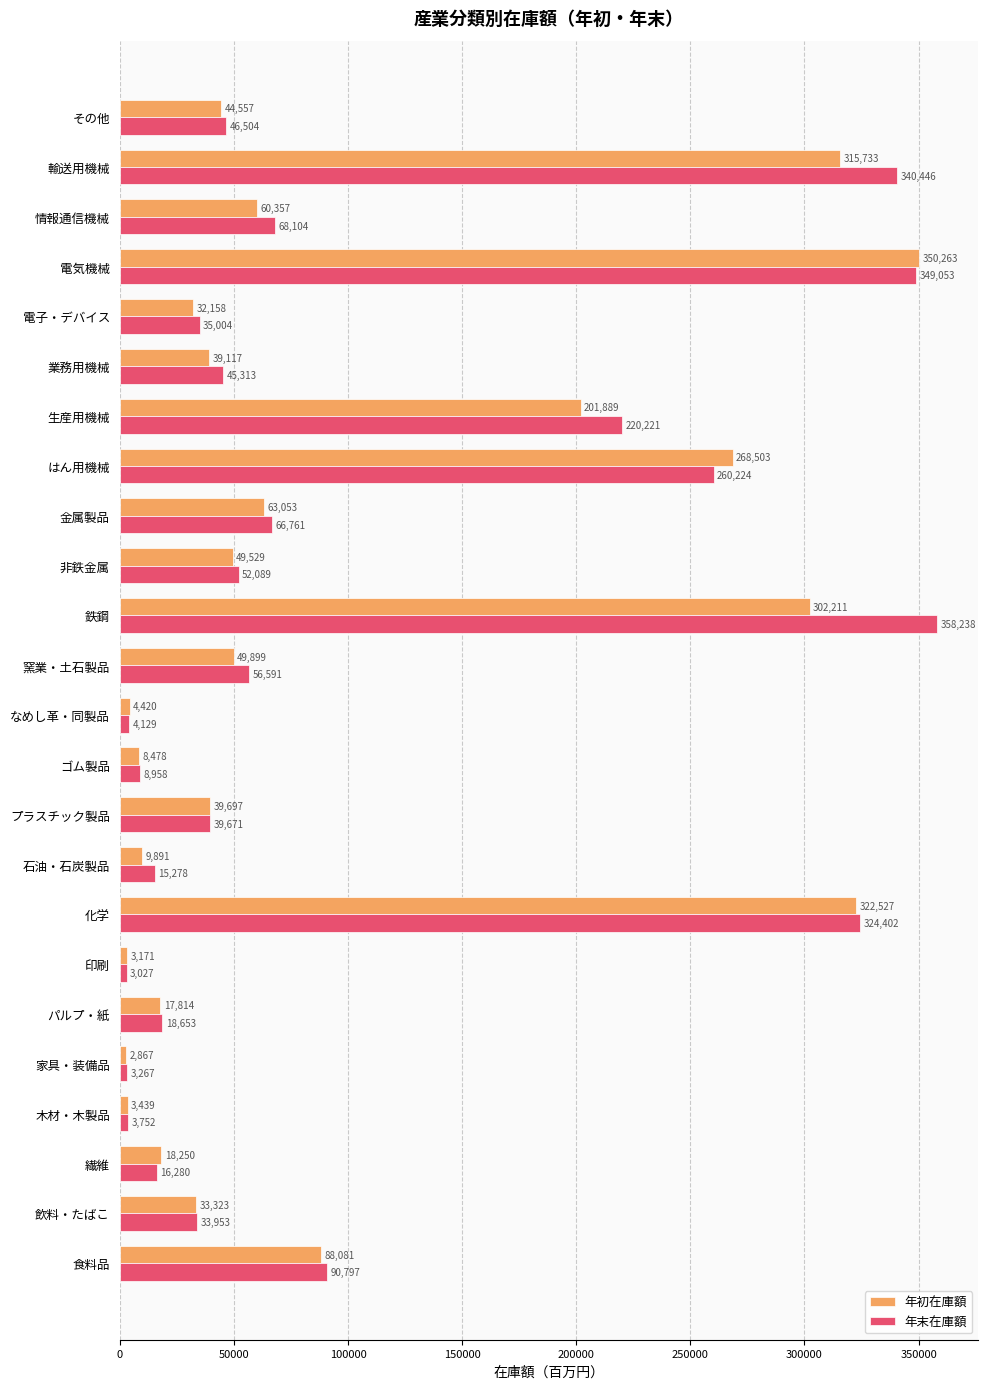

Which series has the largest total across all categories?

年末在庫額